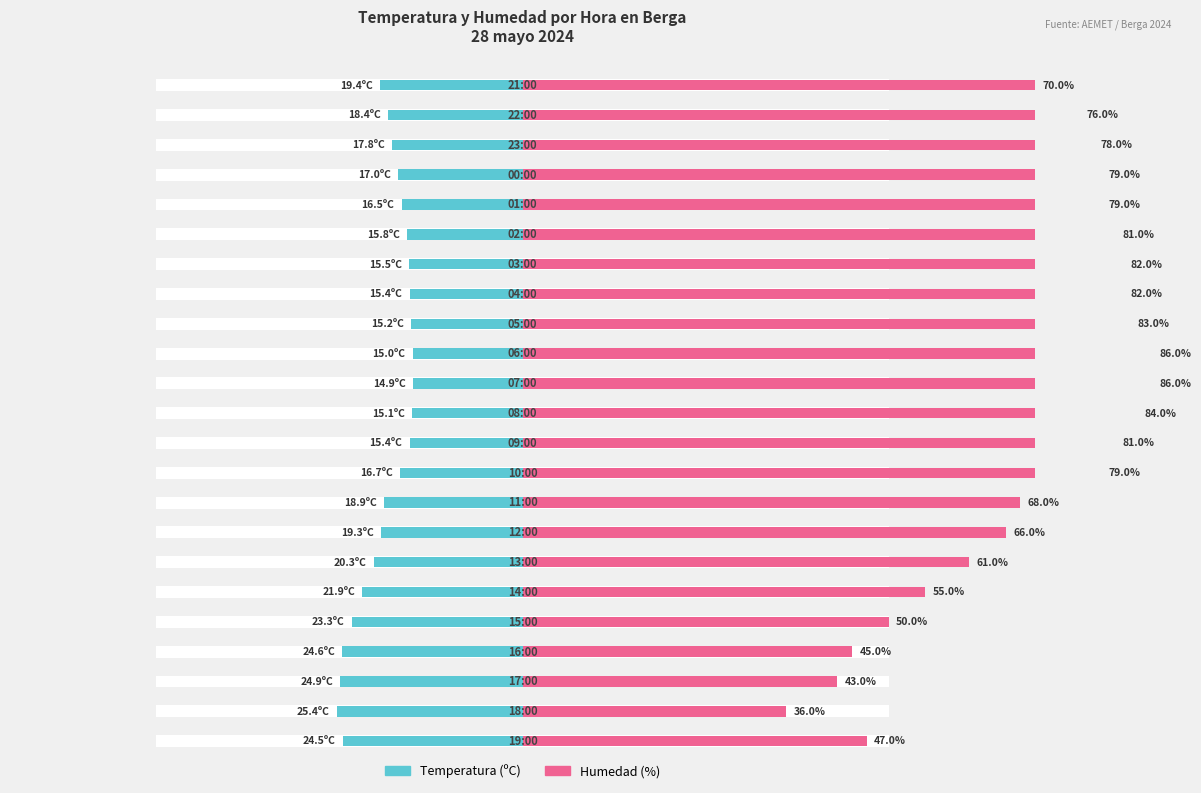

How many groups of bars are there?

23